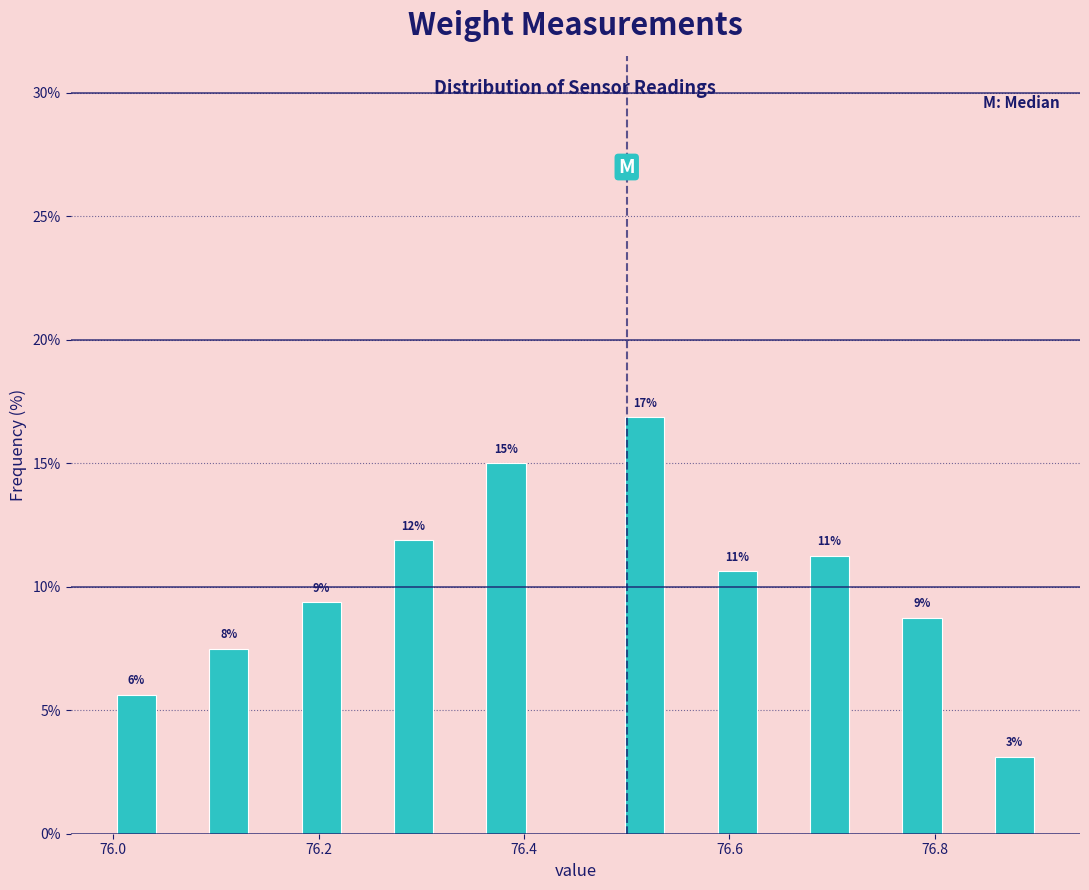

Read against the x-axis, roughly where is the centre of the tallest bar?

76.52